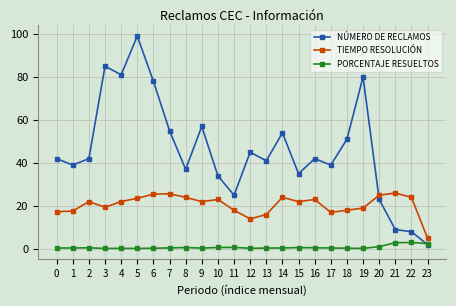

What is the approximate value of PORCENTAJE RESUELTOS at 6?

0.3